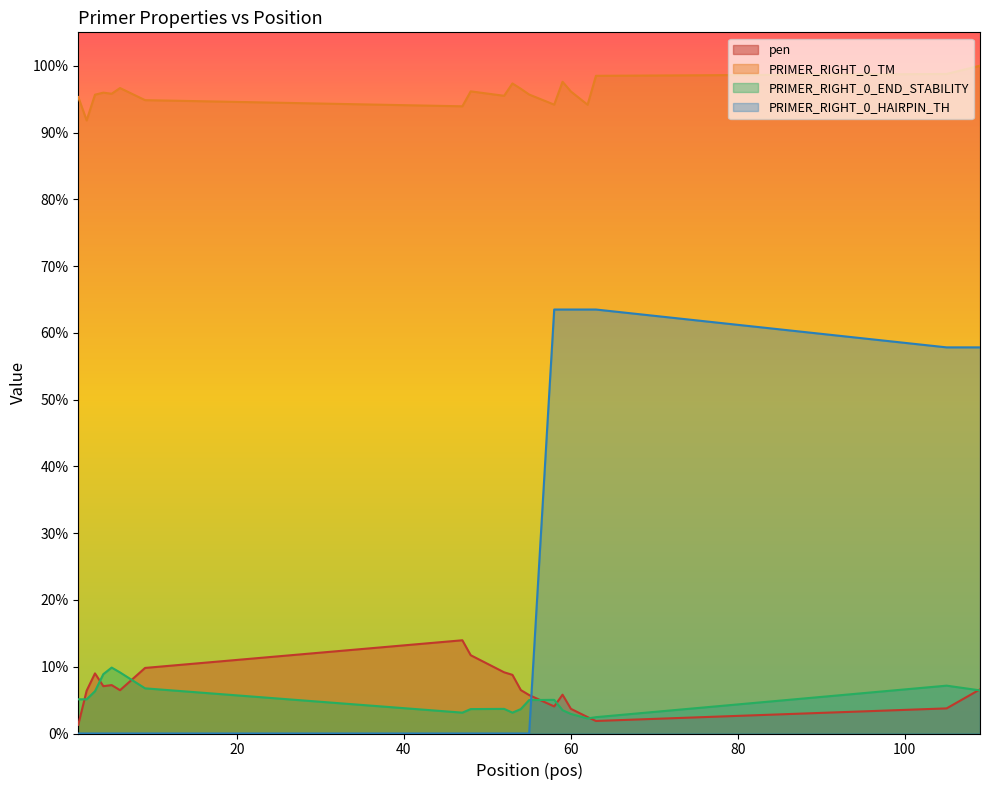

Between 9 and 52, which is larger?

9